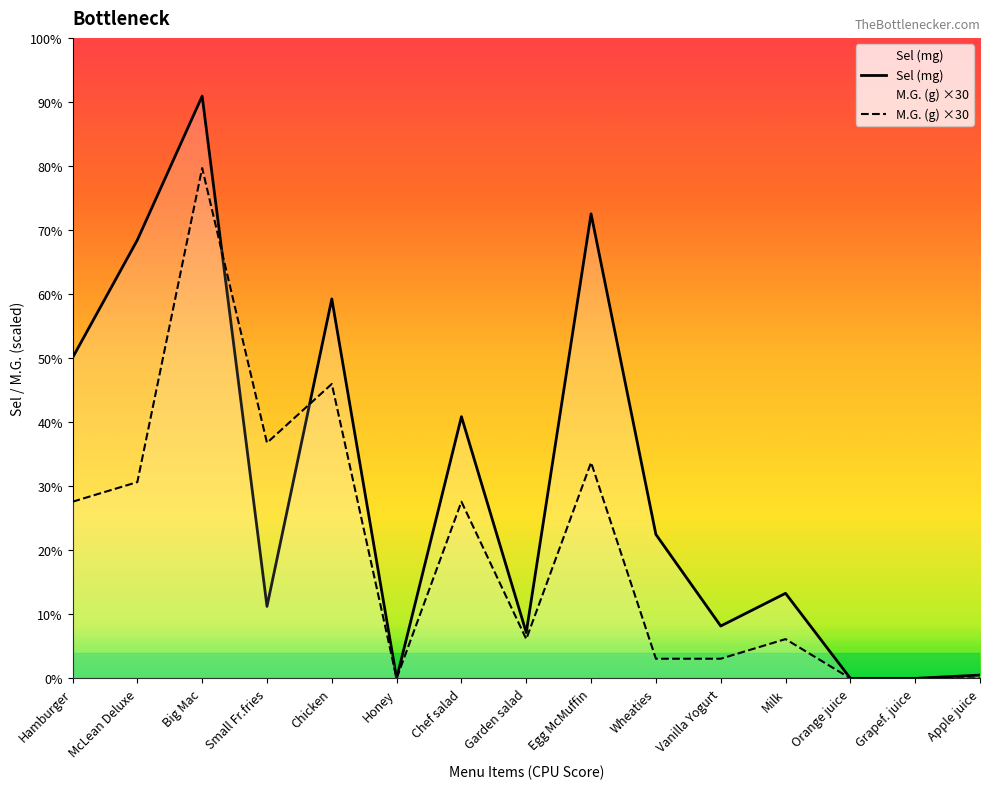

The Sel (mg) series shows 3 at Apple juice. True or false?

False